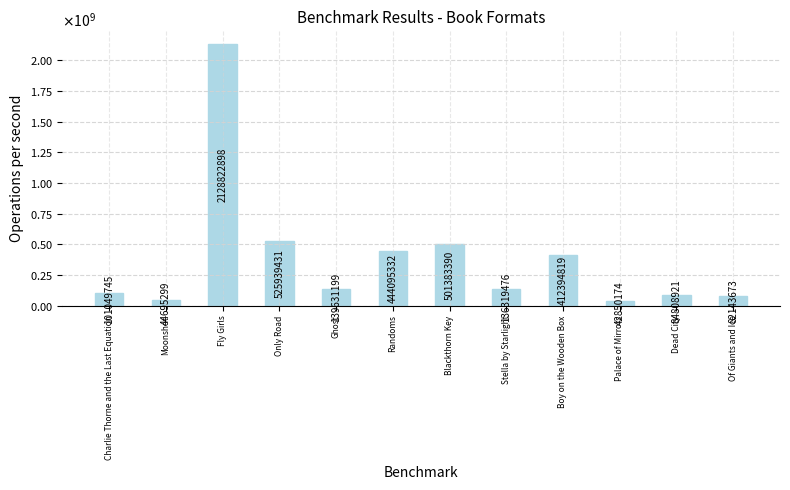

The value at Only Road is 741022265. True or false?

False